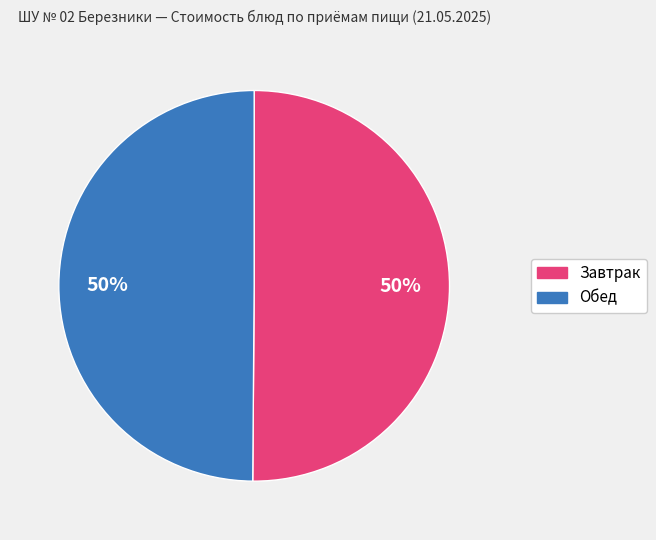

To the nearest percent, what is the average slice percentage?

50%